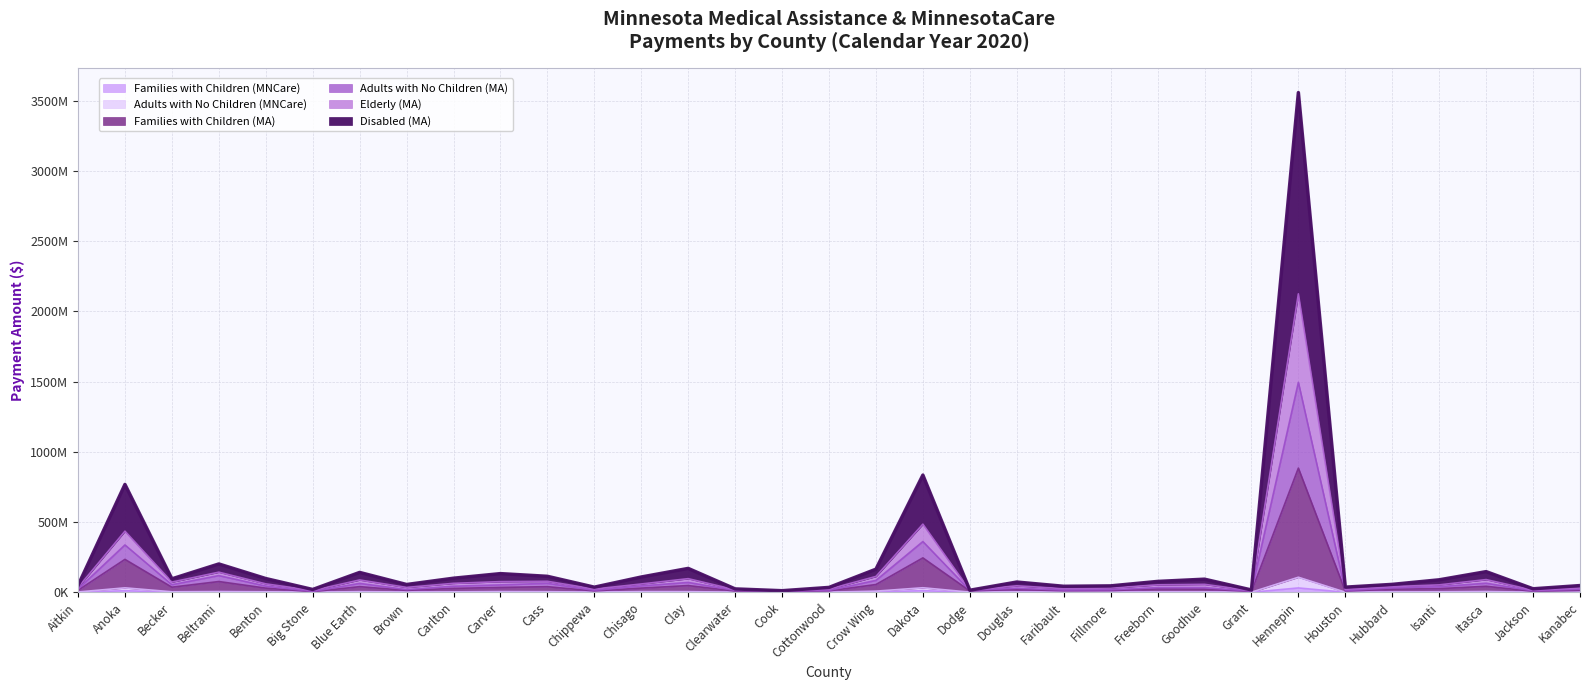

What is the spread (max minus min) of values at Cook?

11101449